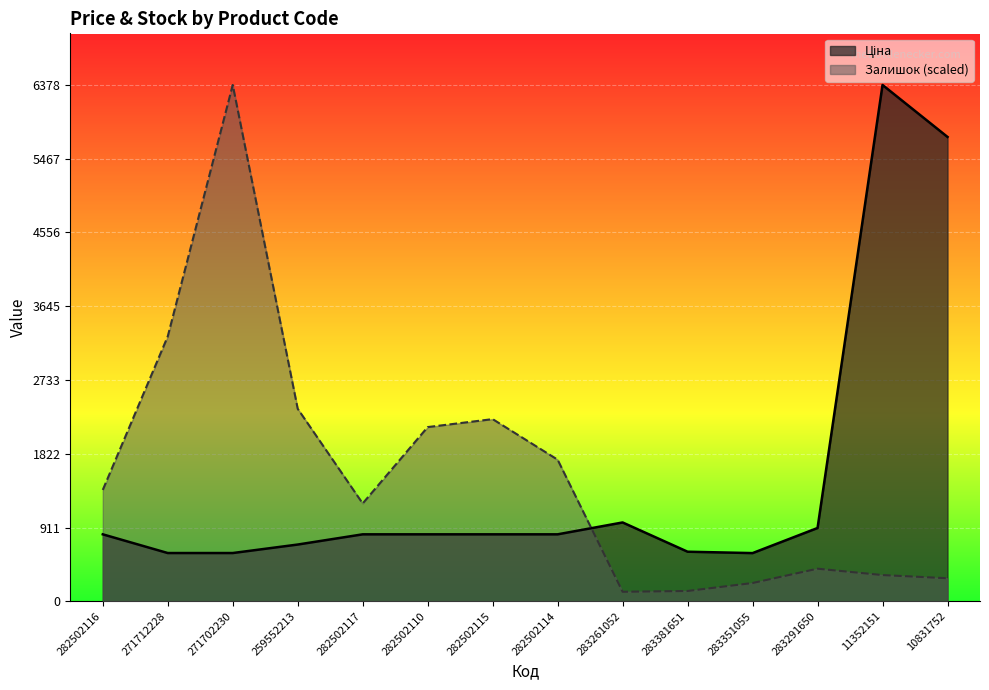

Does the chart display data point markers on the line(s)?

No